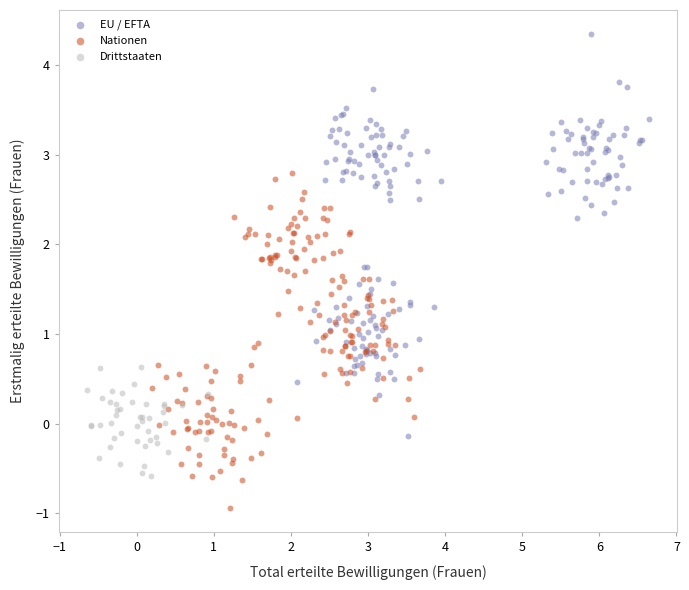

Which series reaches the maximum Y coordinate?

EU / EFTA